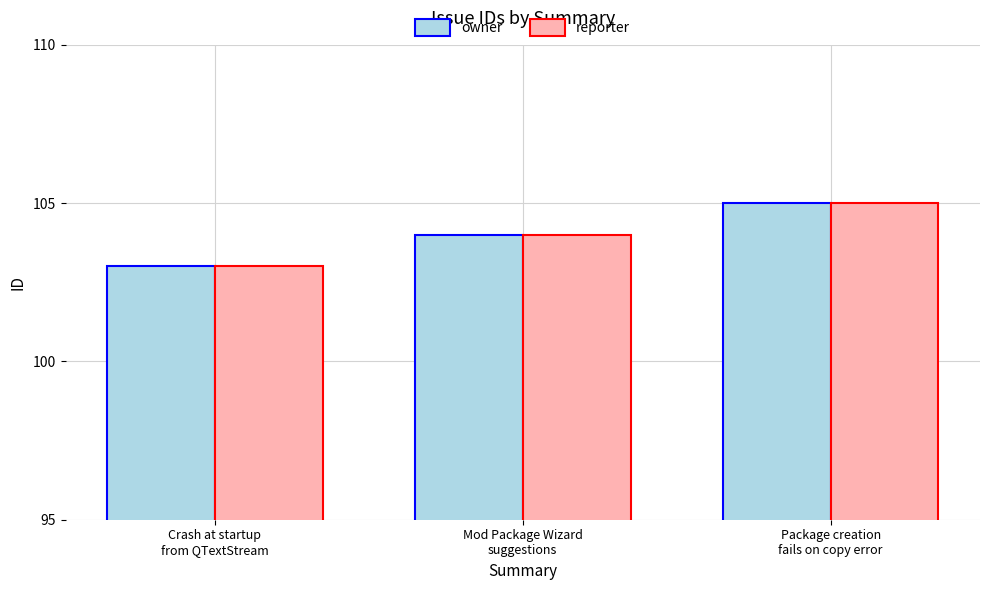

Reading left to right, list all the values displayed in this chart.

owner: Crash at startup
from QTextStream=103	Mod Package Wizard
suggestions=104	Package creation
fails on copy error=105
reporter: Crash at startup
from QTextStream=103	Mod Package Wizard
suggestions=104	Package creation
fails on copy error=105